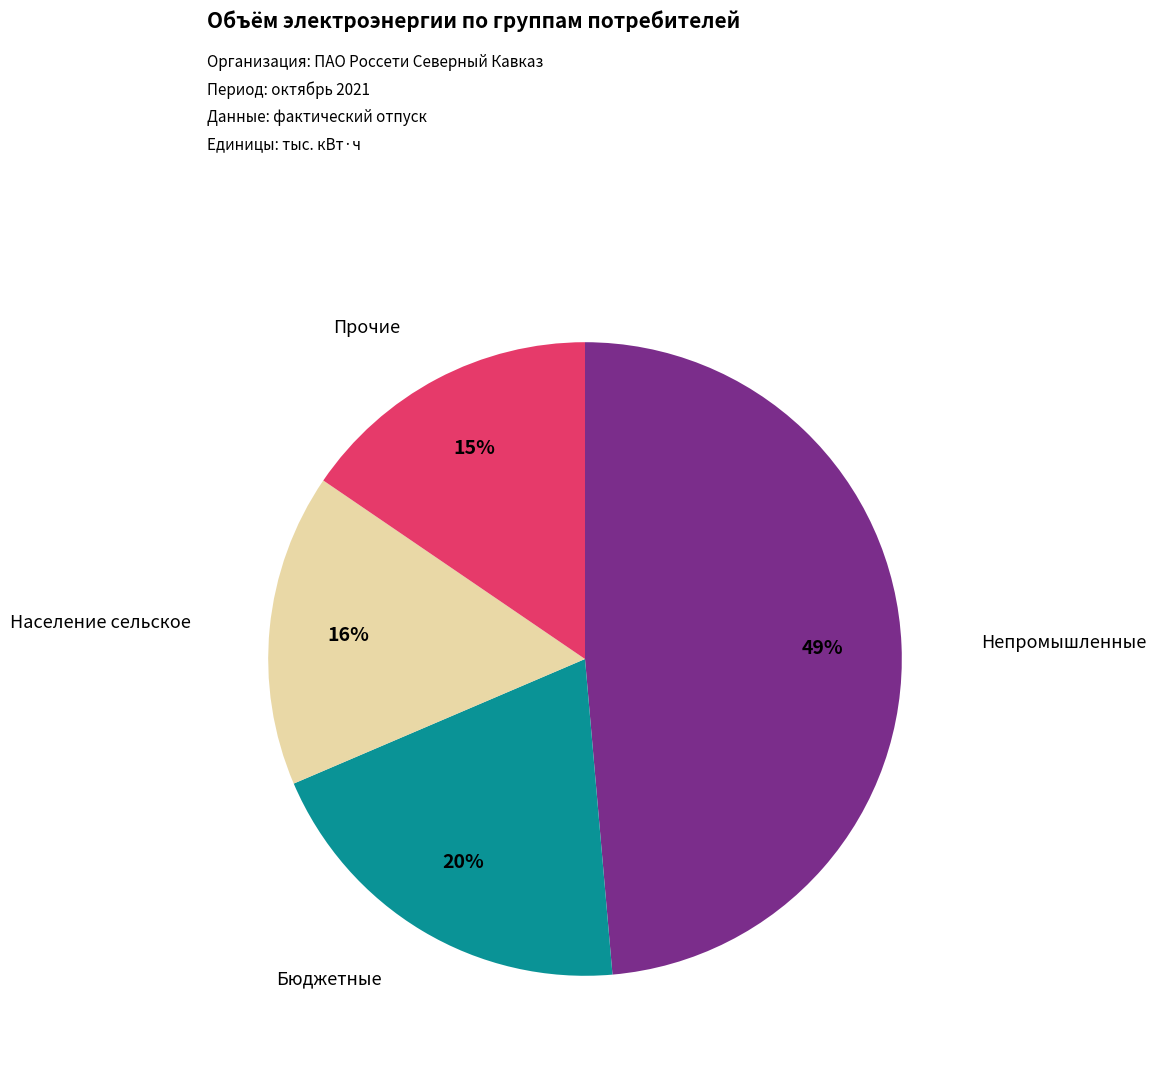

Count the number of slices in the pie.

4